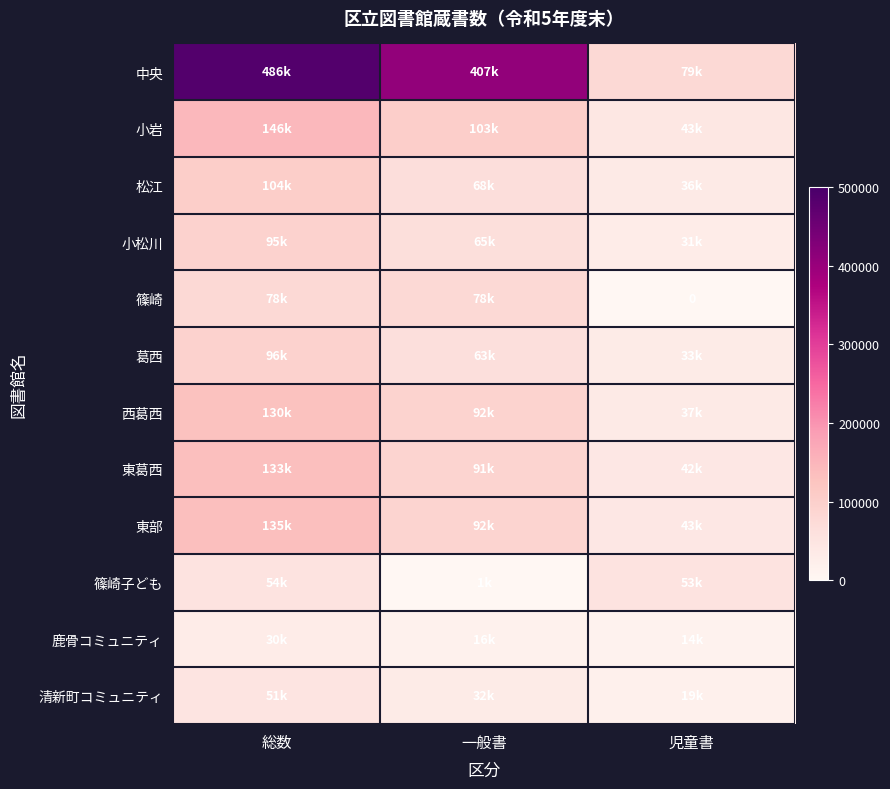

Count the 中央 values in the range 79299 to 485885.

3